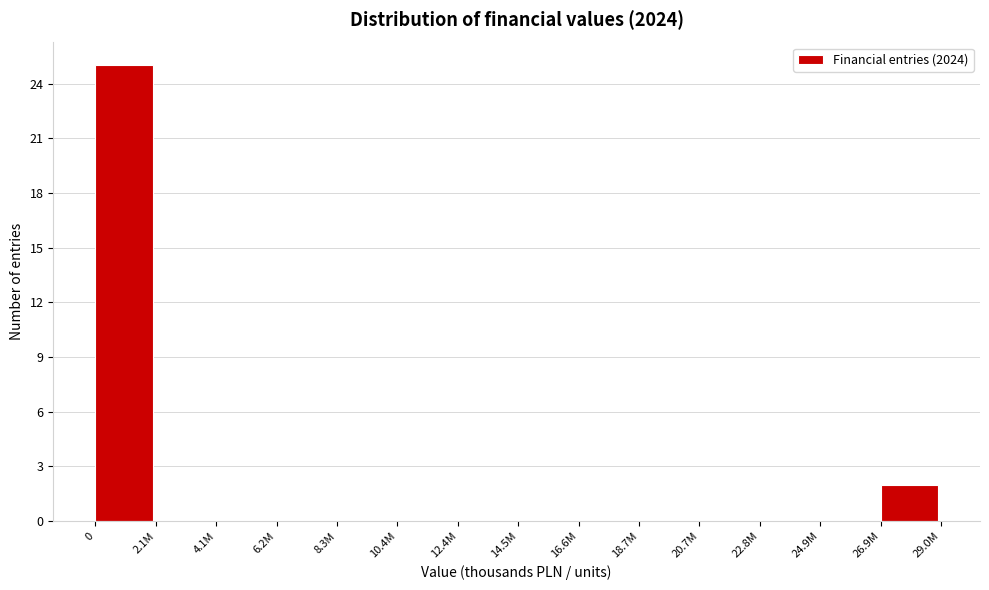

Reading left to right, extract all data points from this chart.

0=25	2.1M=0	4.1M=0	6.2M=0	8.3M=0	10.4M=0	12.4M=0	14.5M=0	16.6M=0	18.7M=0	20.7M=0	22.8M=0	24.9M=0	26.9M=2